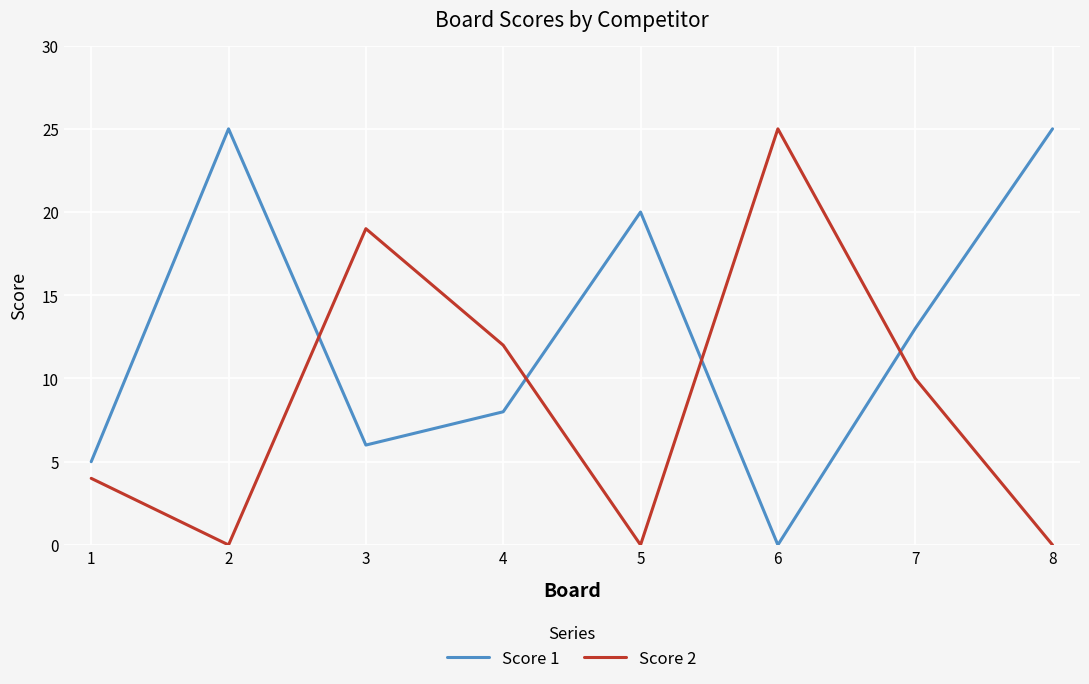

Is the value of Score 1 at 2 greater than the value of Score 2 at 8?

Yes